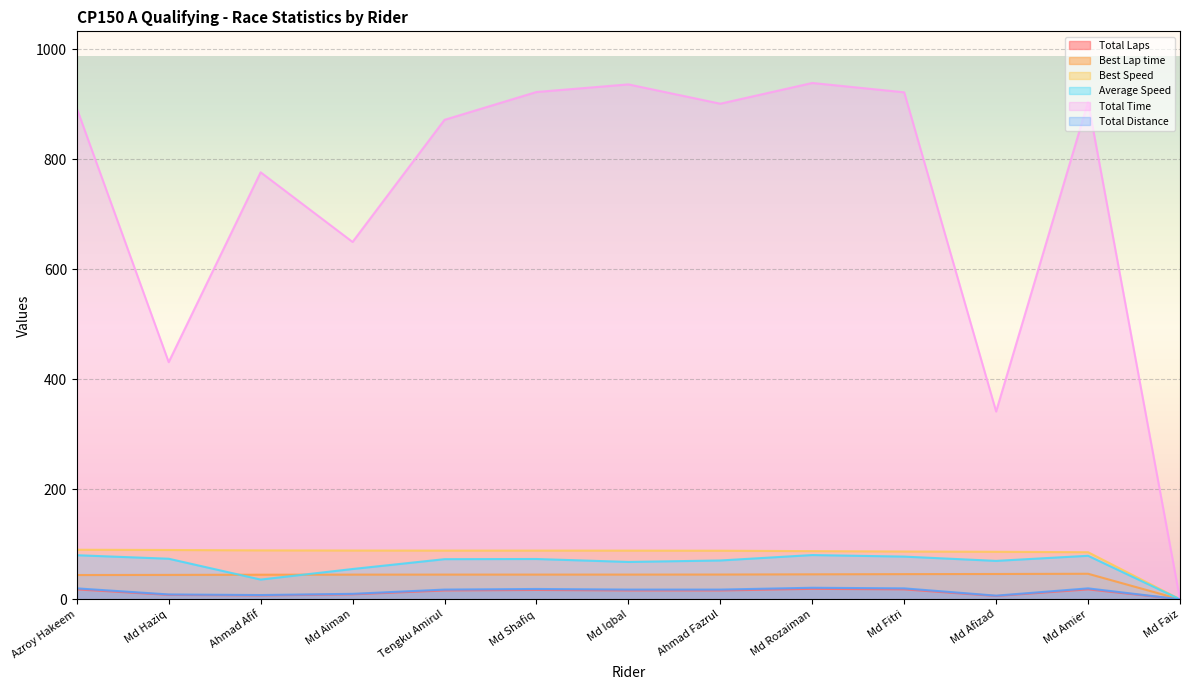

Which category has the highest value across all series?

Md Rozaiman